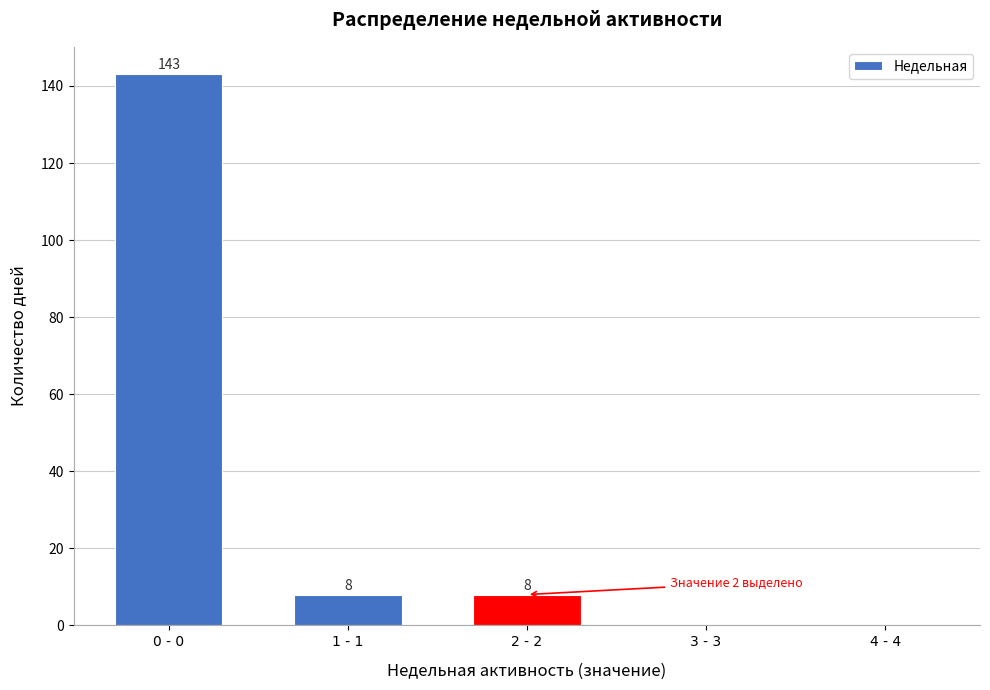

Reading left to right, extract all data points from this chart.

0 - 0=143	1 - 1=8	2 - 2=8	3 - 3=0	4 - 4=0